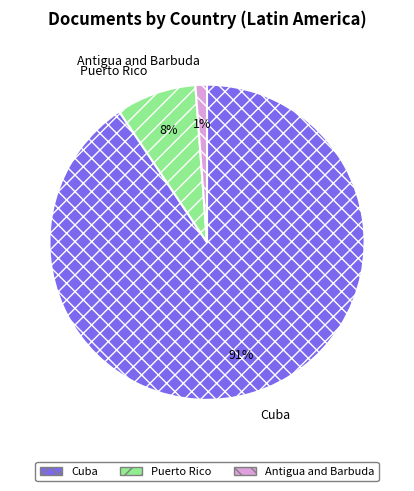

Is there any slice that represents more than half of the pie?

Yes